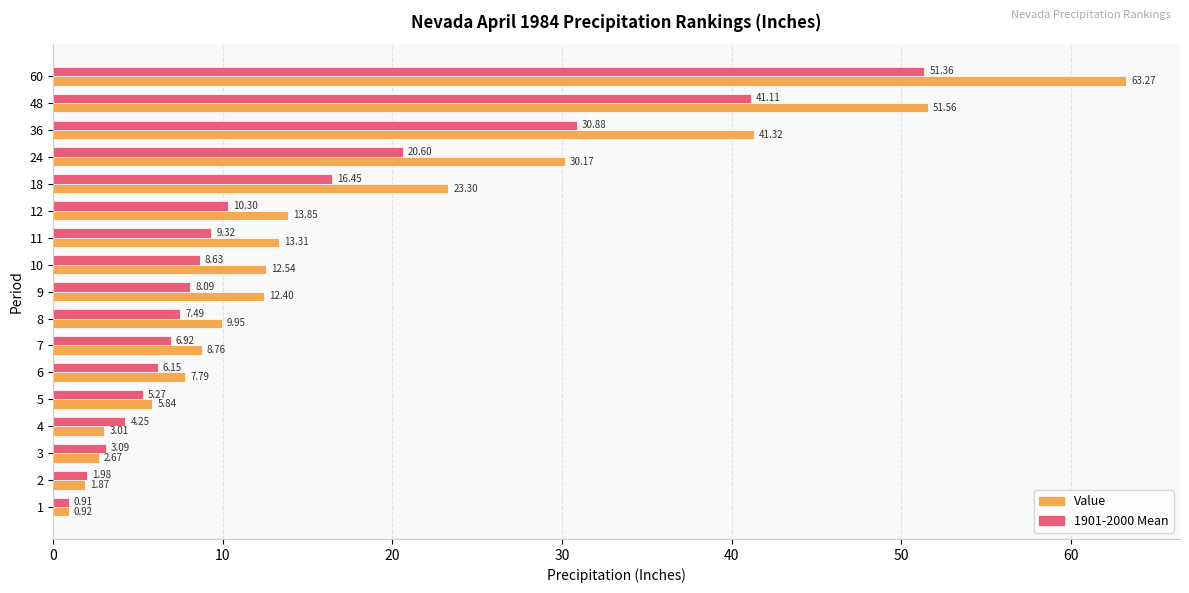

List the series in order of their overall mean, lowest first.

1901-2000 Mean, Value